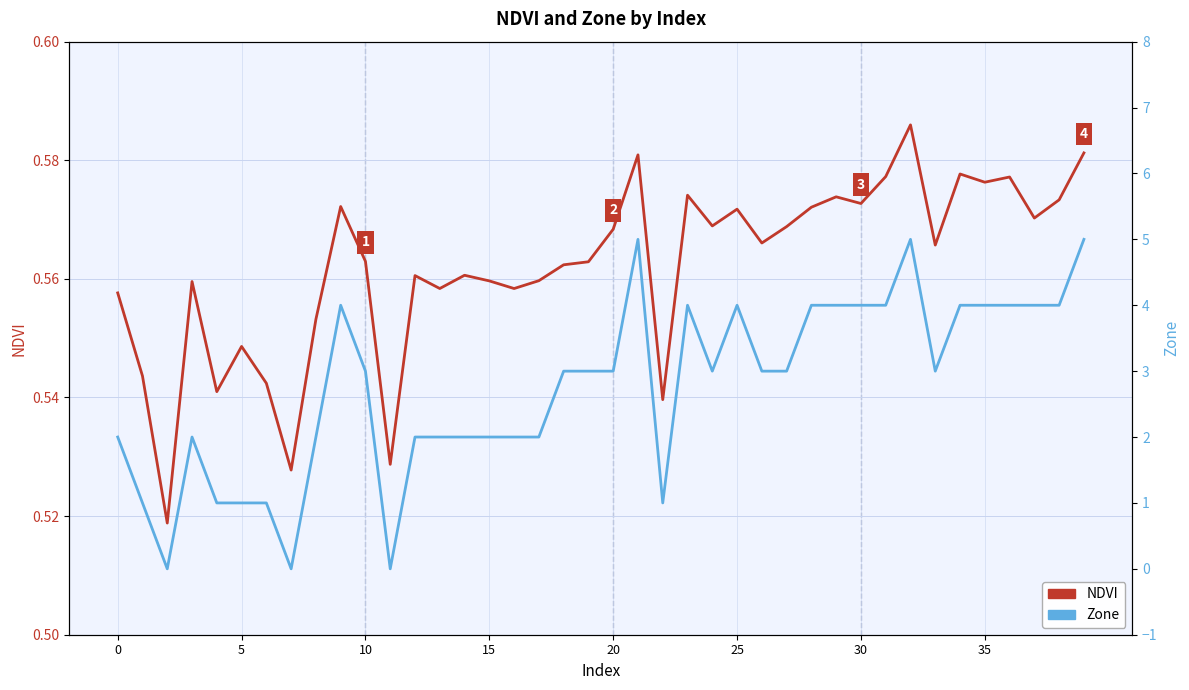

How many times do NDVI and Zone cross each other?

6